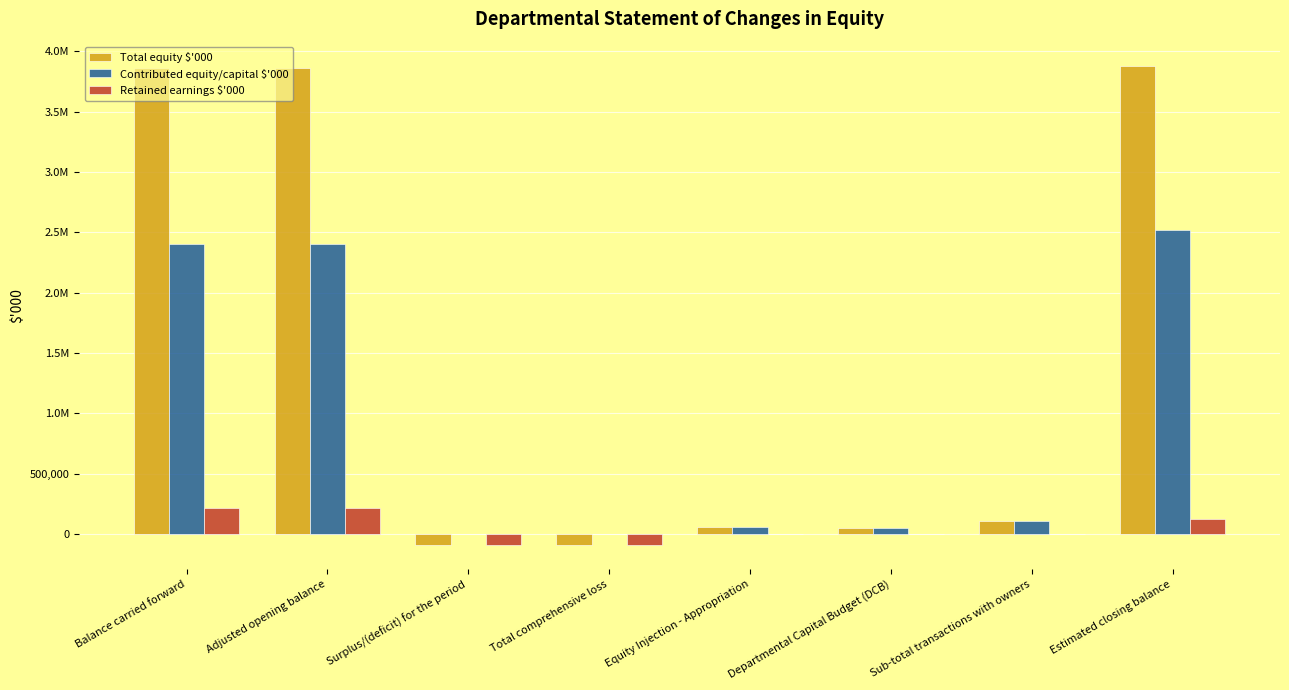

Are the bars horizontal?

No